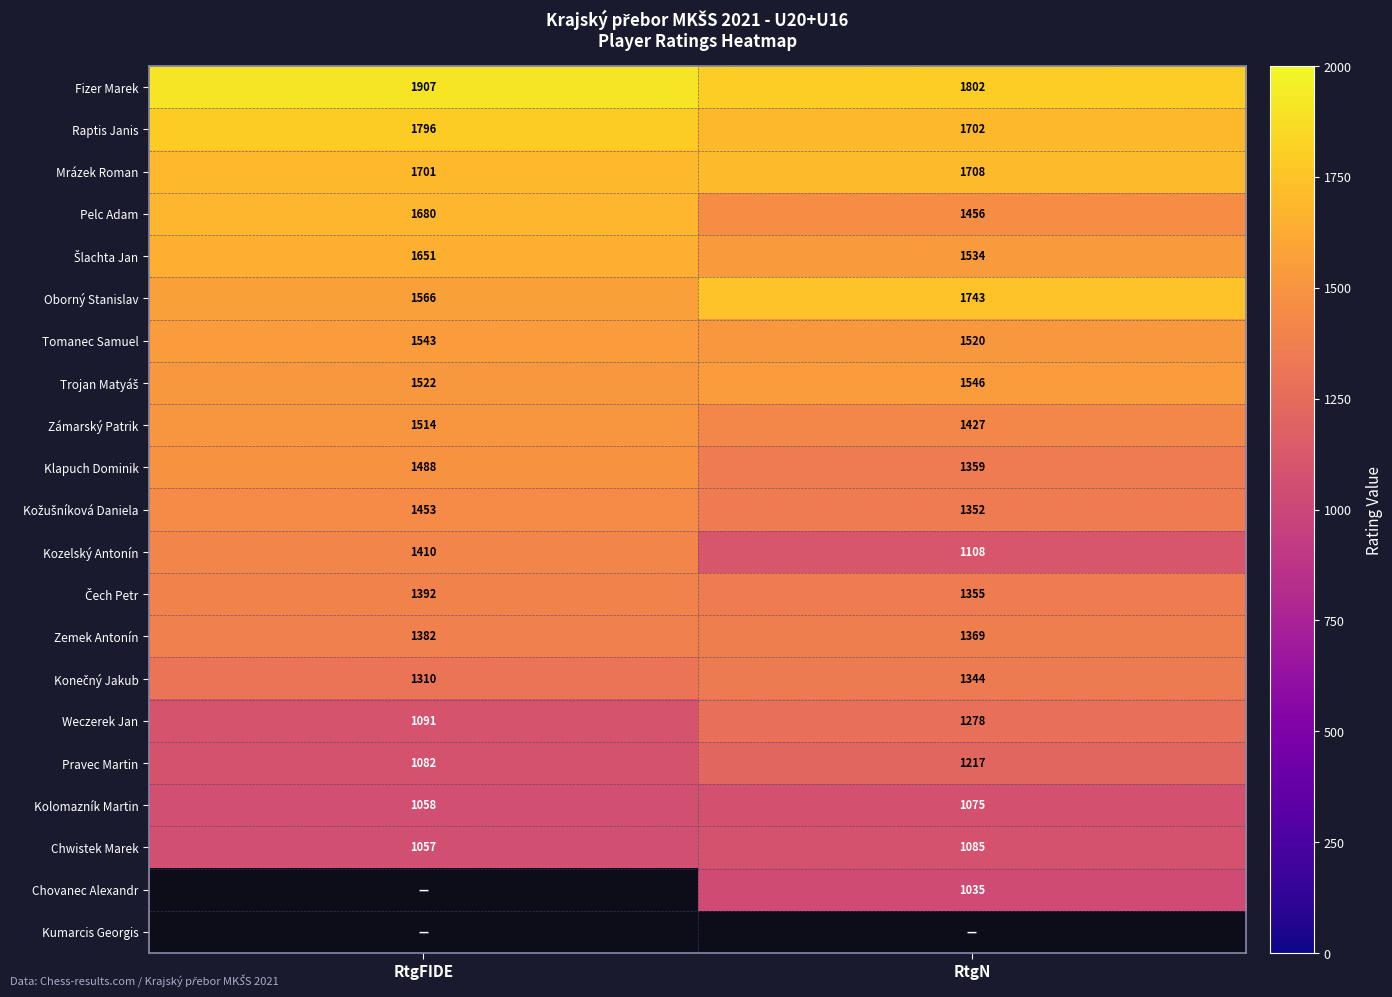

List the labels in order of Tomanec Samuel value, smallest first.

RtgN, RtgFIDE